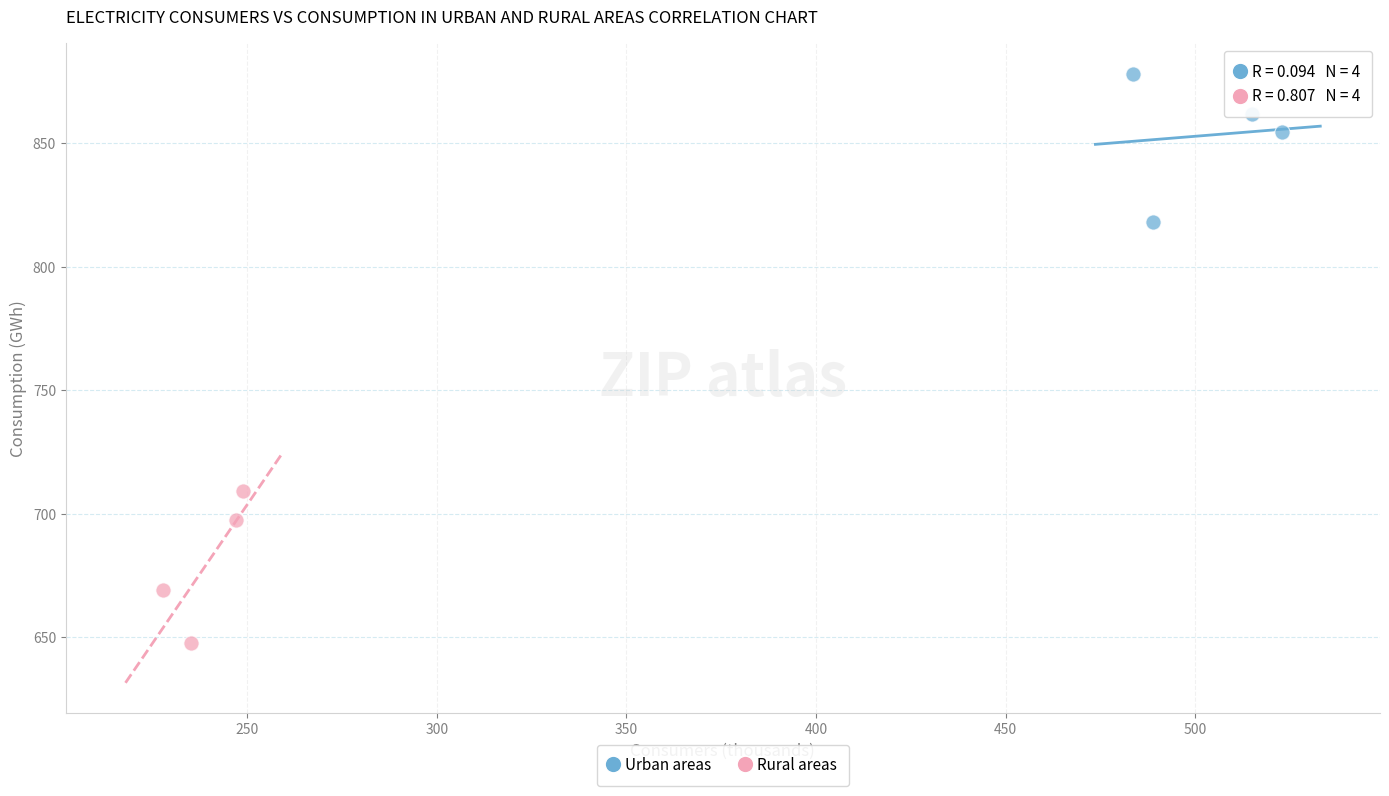

What are all the series names shown in the legend?

Urban areas, Rural areas